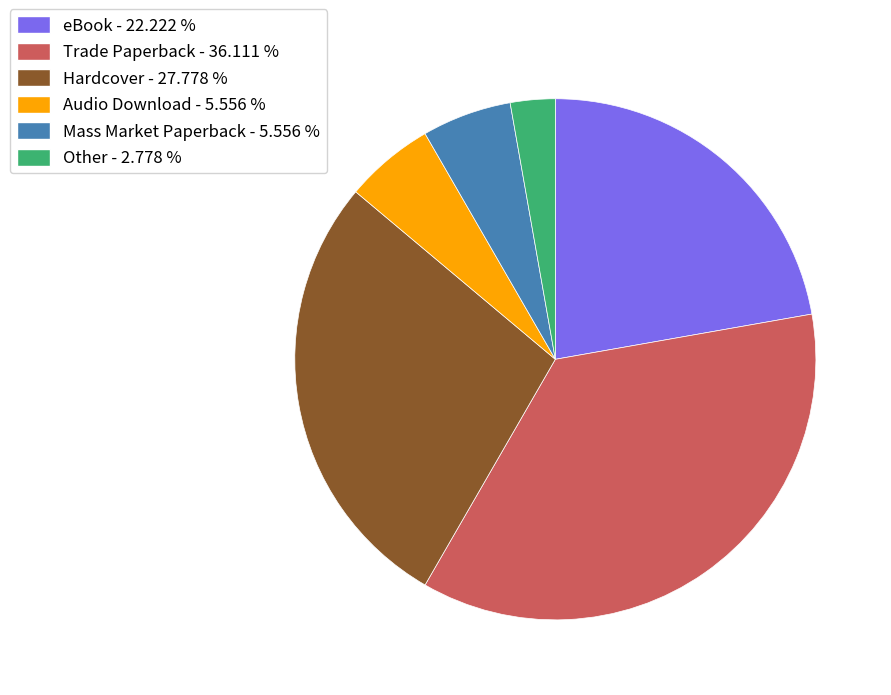

Which slice is the smallest?

Other